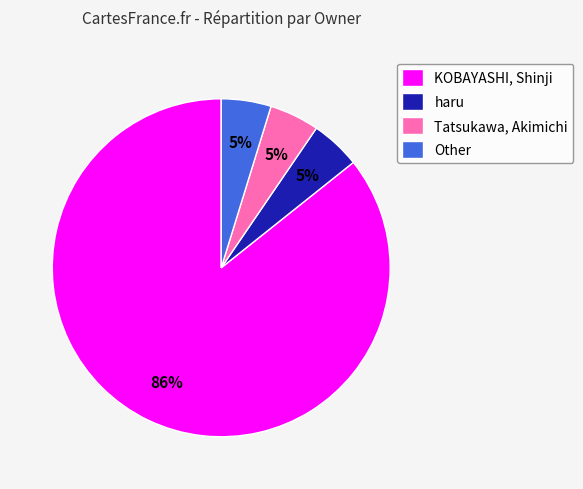

True or false: KOBAYASHI, Shinji accounts for 86% of the total.

True